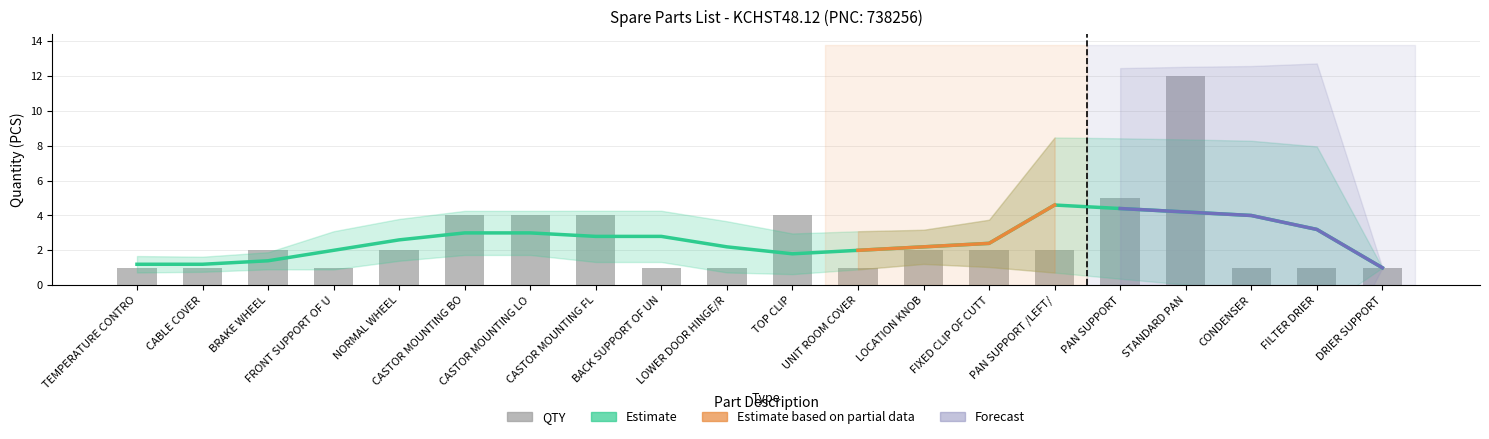

At which label does the data first exceed 2?

CASTOR MOUNTING BO